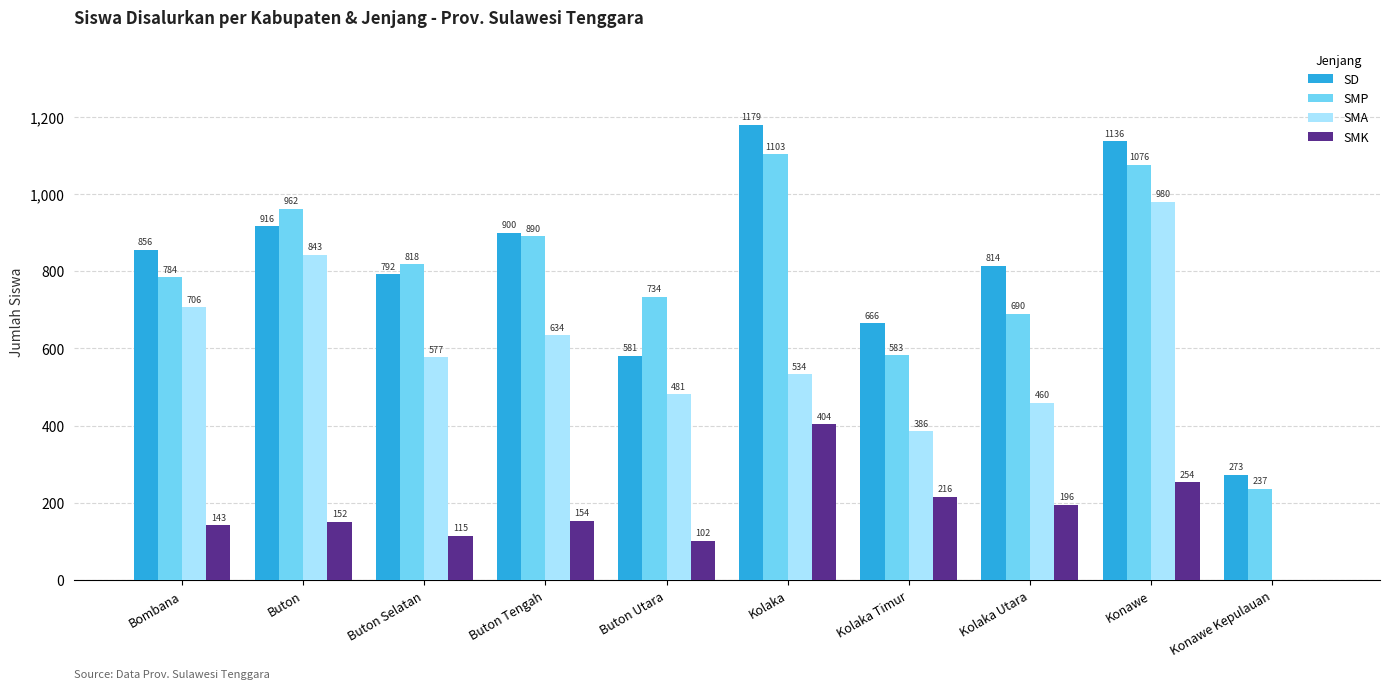

The SMK series shows 254 at Konawe. True or false?

True